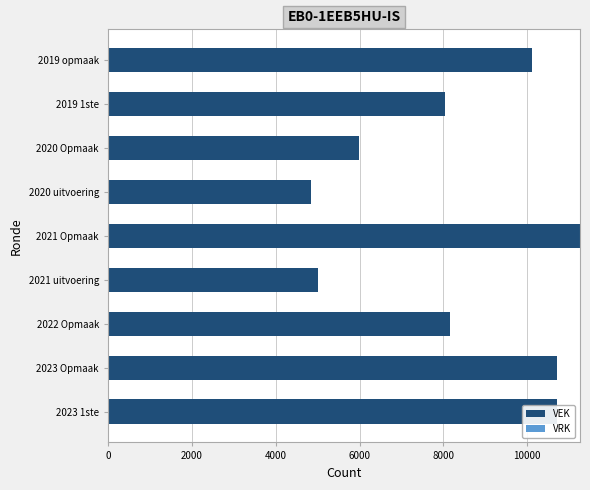

What is the sum of the values at 2020 Opmaak and 2019 1ste?

14021